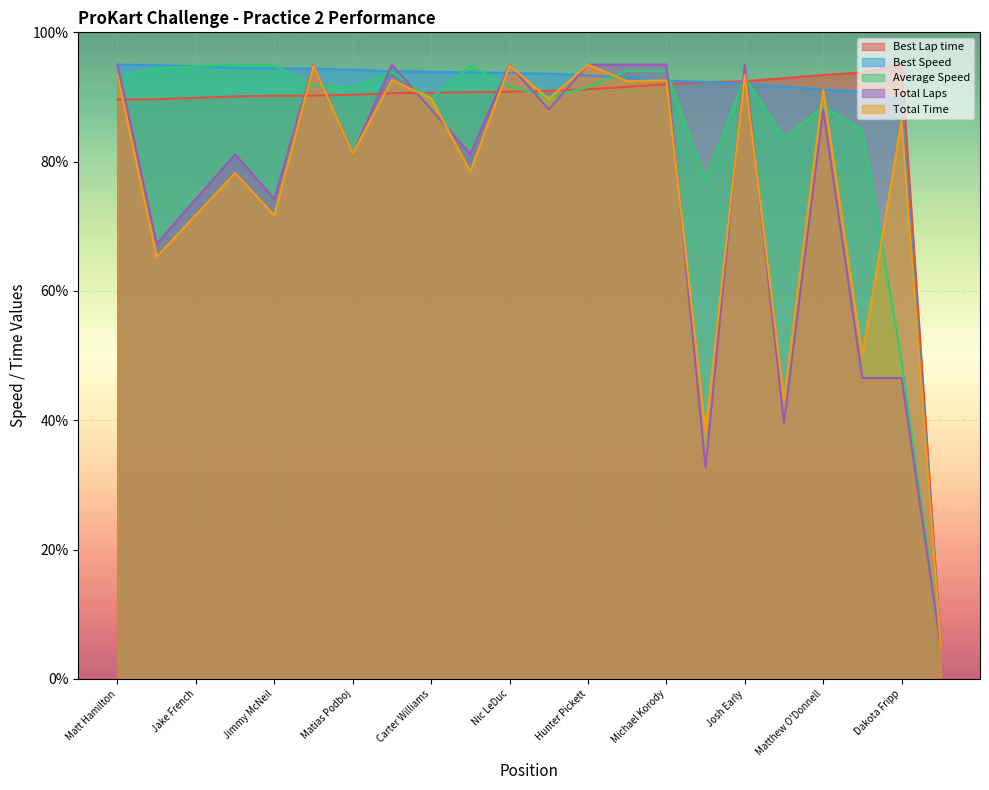

What is the sum of the Best Lap time values at Hunter Kelly and Billy Musgrave?

180.6